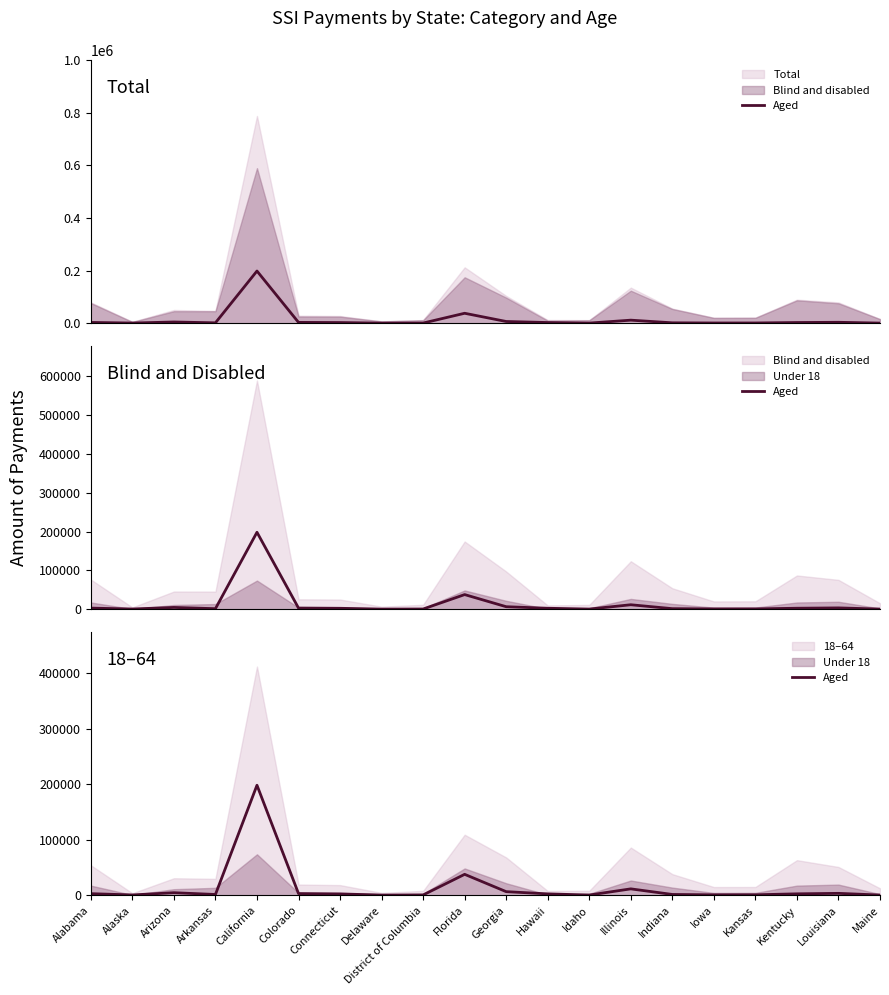

What is the approximate value at Idaho?

448